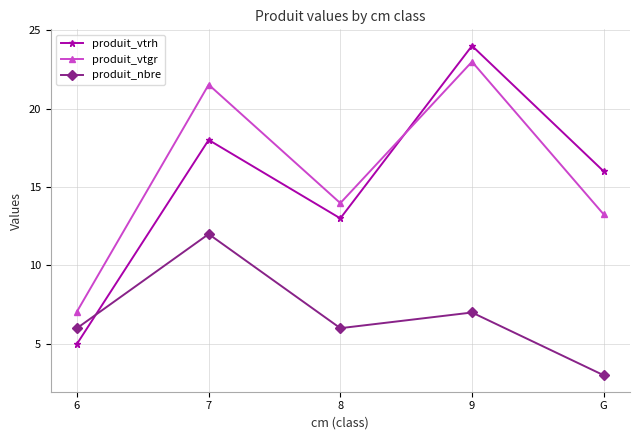

What position from the left is 7?

2